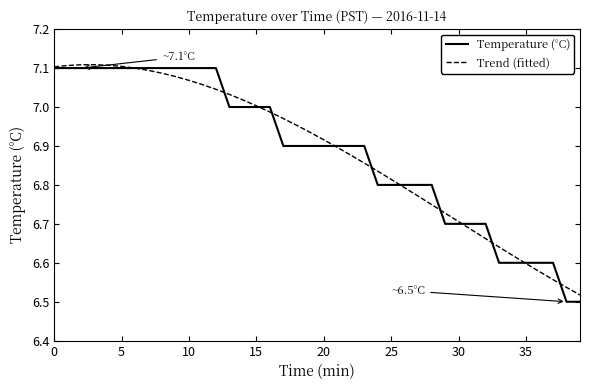

Which series has the largest range (max minus min)?

Temperature (°C)